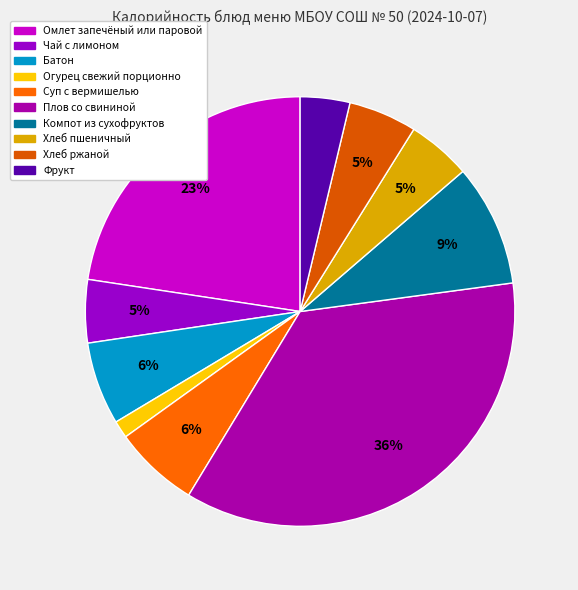

To the nearest percent, what portion does Компот из сухофруктов represent?

9%